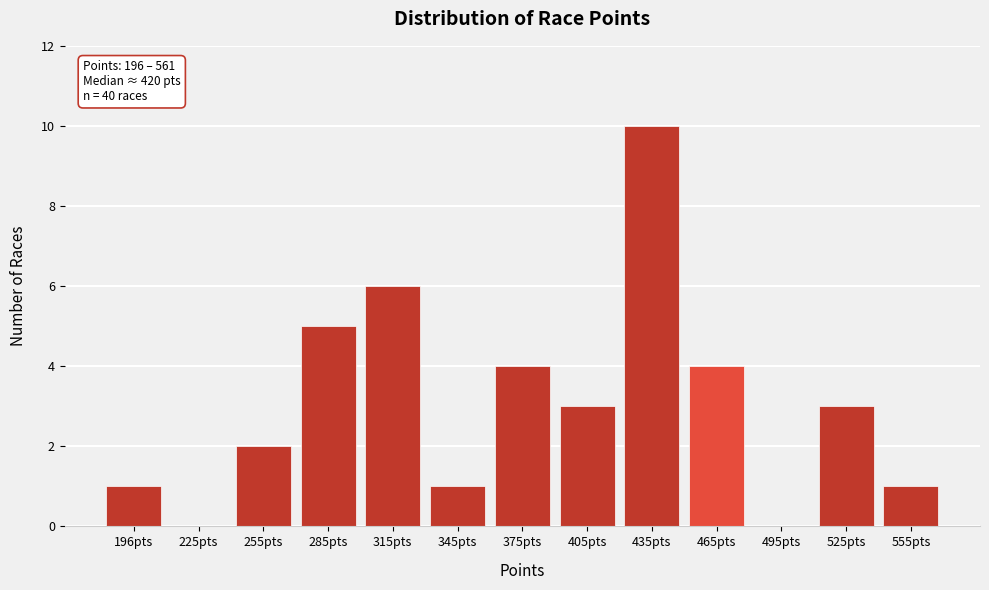

Reading left to right, transcribe all the data shown in this chart.

196pts=1	225pts=0	255pts=2	285pts=5	315pts=6	345pts=1	375pts=4	405pts=3	435pts=10	465pts=4	495pts=0	525pts=3	555pts=1